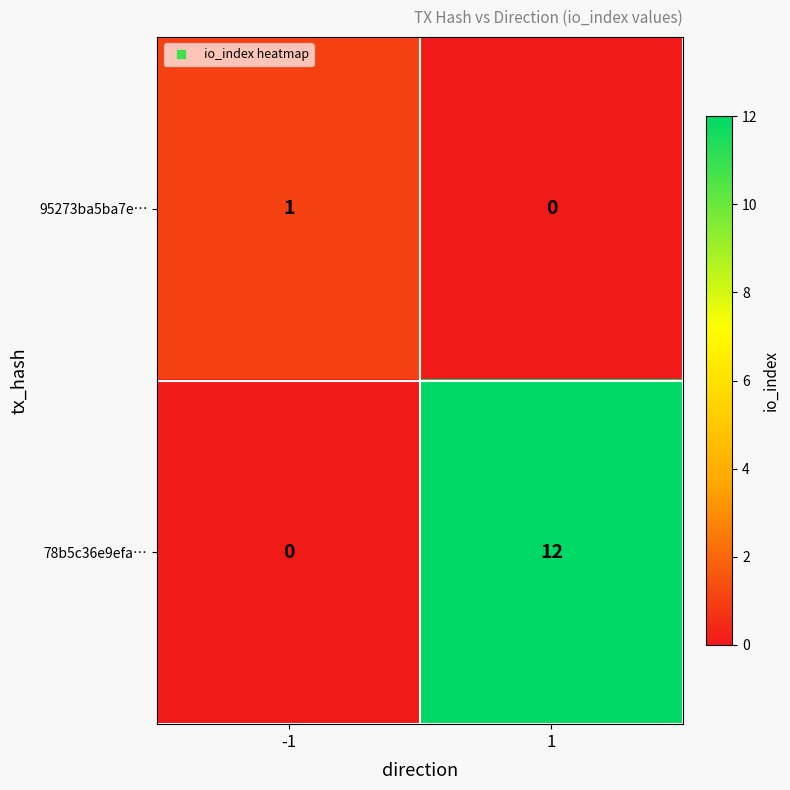

What is the difference between the maximum and minimum values in the 78b5c36e9efa… series?

12